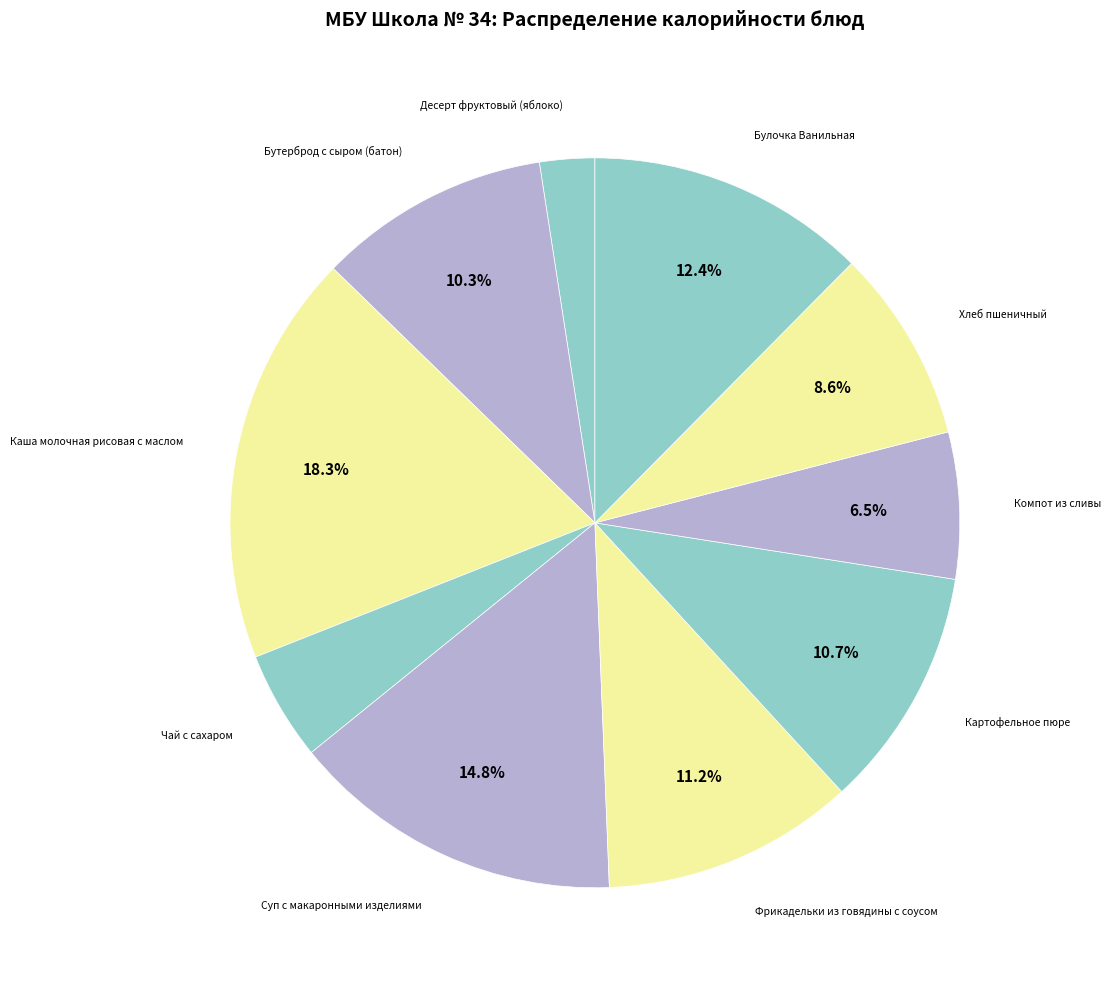

What is the total percentage of Суп с макаронными изделиями and Хлеб пшеничный?

23.4%